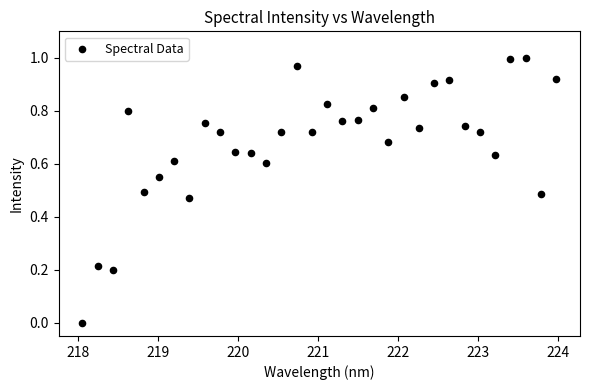

What is the range of X values (max minus min)?

5.9